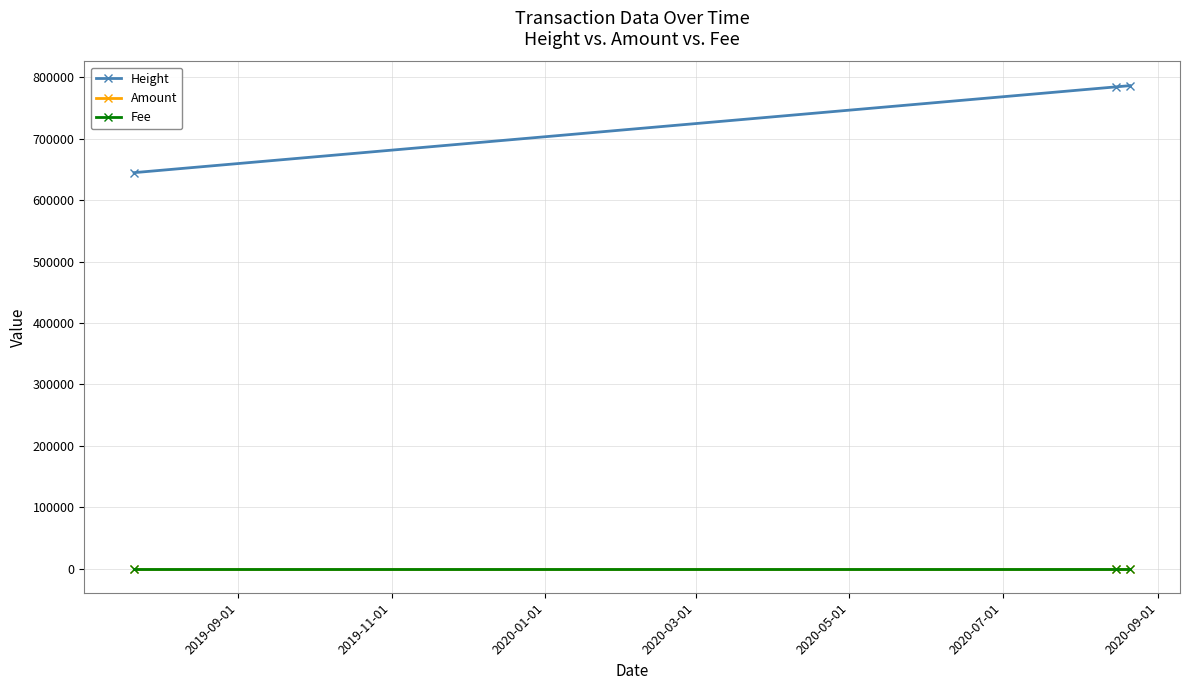

At how many categories does at least one series exceed 55165?

3